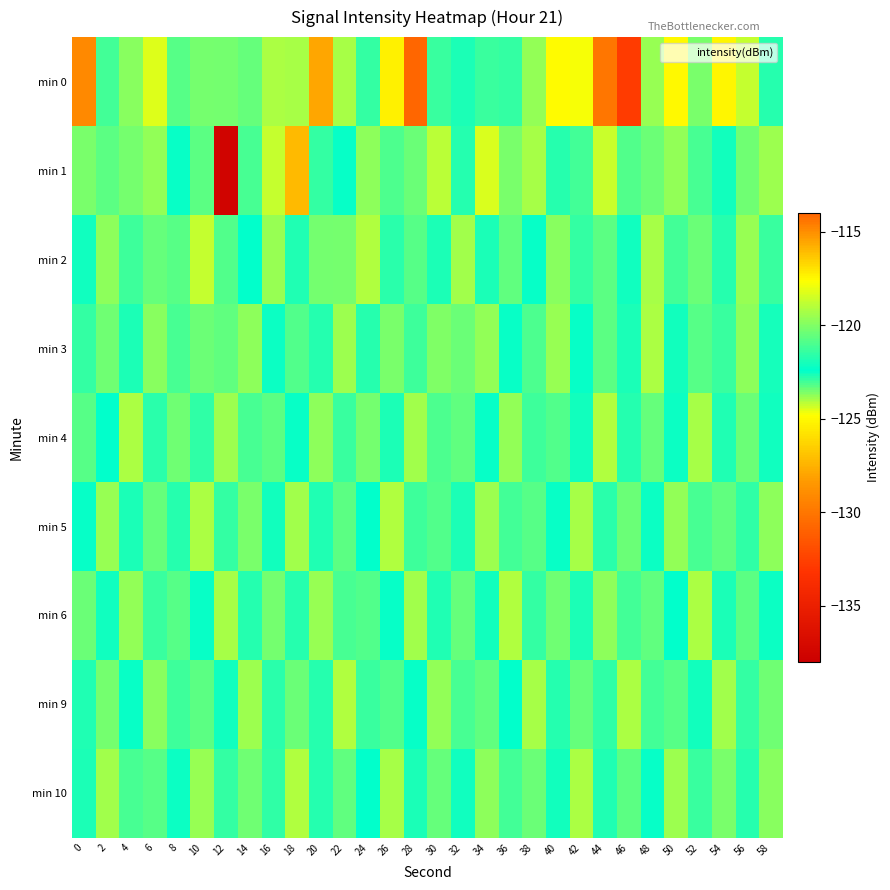

Reading right to left, what are all the values shown in this chart?

min 0: 58=-122.7	56=-118.7	54=-117.4	52=-120.2	50=-125.0	48=-119.5	46=-132.8	44=-114.5	42=-124.7	40=-124.9	38=-123.8	36=-121.5	34=-122.9	32=-122.6	30=-121.3	28=-114.1	26=-125.3	24=-121.4	22=-124.0	20=-127.9	18=-124.0	16=-119.2	14=-120.5	12=-120.2	10=-123.5	8=-120.8	6=-118.3	4=-119.9	2=-121.2	0=-129.2
min 1: 58=-119.5	56=-120.3	54=-122.6	52=-121.1	50=-119.7	48=-123.4	46=-120.9	44=-118.6	42=-121.2	40=-122.8	38=-119.3	36=-120.1	34=-124.5	32=-121.7	30=-118.9	28=-120.4	26=-123.1	24=-119.8	22=-122.3	20=-121.5	18=-116.0	16=-124.2	14=-121.1	12=-137.6	10=-120.7	8=-122.5	6=-119.7	4=-123.5	2=-120.7	0=-120.2
min 2: 58=-121.4	56=-119.6	54=-122.8	52=-120.4	50=-121.2	48=-119.3	46=-122.1	44=-120.7	42=-121.5	40=-119.9	38=-122.3	36=-120.6	34=-121.9	32=-119.4	30=-122.7	28=-120.8	26=-121.6	24=-119.1	22=-123.5	20=-120.2	18=-121.8	16=-119.6	14=-122.4	12=-120.9	10=-118.7	8=-123.2	6=-120.5	4=-121.3	2=-119.8	0=-122.1
min 3: 58=-122.0	56=-119.8	54=-121.4	52=-120.8	50=-122.6	48=-119.2	46=-121.9	44=-120.7	42=-122.3	40=-119.6	38=-121.0	36=-122.5	34=-119.7	32=-120.4	30=-123.6	28=-121.3	26=-120.1	24=-122.8	22=-119.5	20=-121.7	18=-120.9	16=-122.2	14=-119.8	12=-120.6	10=-123.4	8=-121.1	6=-119.9	4=-122.7	2=-120.3	0=-121.5
min 4: 58=-122.1	56=-120.4	54=-121.8	52=-119.3	50=-122.2	48=-120.5	46=-121.7	44=-119.1	42=-122.6	40=-120.9	38=-121.3	36=-119.7	34=-122.3	32=-120.6	30=-121.0	28=-119.4	26=-122.7	24=-120.2	22=-121.4	20=-119.8	18=-122.5	16=-120.7	14=-121.1	12=-119.5	10=-122.9	8=-120.3	6=-121.6	4=-119.2	2=-122.4	0=-120.8
min 5: 58=-119.8	56=-122.9	54=-120.6	52=-121.1	50=-119.7	48=-122.2	46=-120.4	44=-121.6	42=-119.3	40=-122.5	38=-120.8	36=-121.2	34=-119.5	32=-122.7	30=-120.9	28=-121.3	26=-119.1	24=-122.4	22=-120.7	20=-121.8	18=-119.4	16=-122.6	14=-120.1	12=-121.5	10=-119.2	8=-122.8	6=-120.5	4=-121.9	2=-119.6	0=-122.3
min 6: 58=-122.2	56=-120.7	54=-121.9	52=-119.2	50=-122.4	48=-120.6	46=-121.2	44=-119.8	42=-122.7	40=-120.3	38=-121.5	36=-119.1	34=-122.6	32=-120.5	30=-121.8	28=-119.4	26=-122.3	24=-120.9	22=-121.1	20=-119.6	18=-122.8	16=-120.2	14=-121.7	12=-119.3	10=-122.5	8=-120.8	6=-121.4	4=-119.7	2=-122.1	0=-120.4
min 9: 58=-120.3	56=-121.5	54=-119.4	52=-122.6	50=-120.8	48=-121.2	46=-119.2	44=-122.9	42=-120.5	40=-121.7	38=-119.3	36=-122.4	34=-120.6	32=-121.1	30=-119.7	28=-122.3	26=-120.9	24=-121.4	22=-119.1	20=-122.8	18=-120.4	16=-121.6	14=-119.5	12=-122.1	10=-120.7	8=-121.3	6=-119.9	4=-122.5	2=-120.2	0=-121.8
min 10: 58=-119.9	56=-122.8	54=-120.1	52=-121.4	50=-119.5	48=-122.3	46=-120.7	44=-121.8	42=-119.2	40=-122.6	38=-120.4	36=-121.2	34=-119.8	32=-122.1	30=-120.5	28=-121.9	26=-119.3	24=-122.4	22=-120.6	20=-121.7	18=-119.1	16=-122.9	14=-120.3	12=-121.5	10=-119.6	8=-122.2	6=-120.8	4=-121.1	2=-119.4	0=-122.7